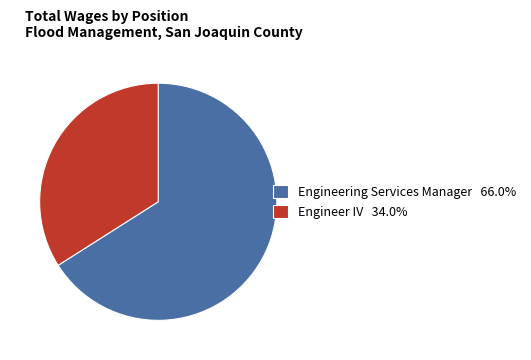

Is the sum of Engineering Services Manager 66.0% and Engineer IV 34.0% greater than half?

Yes